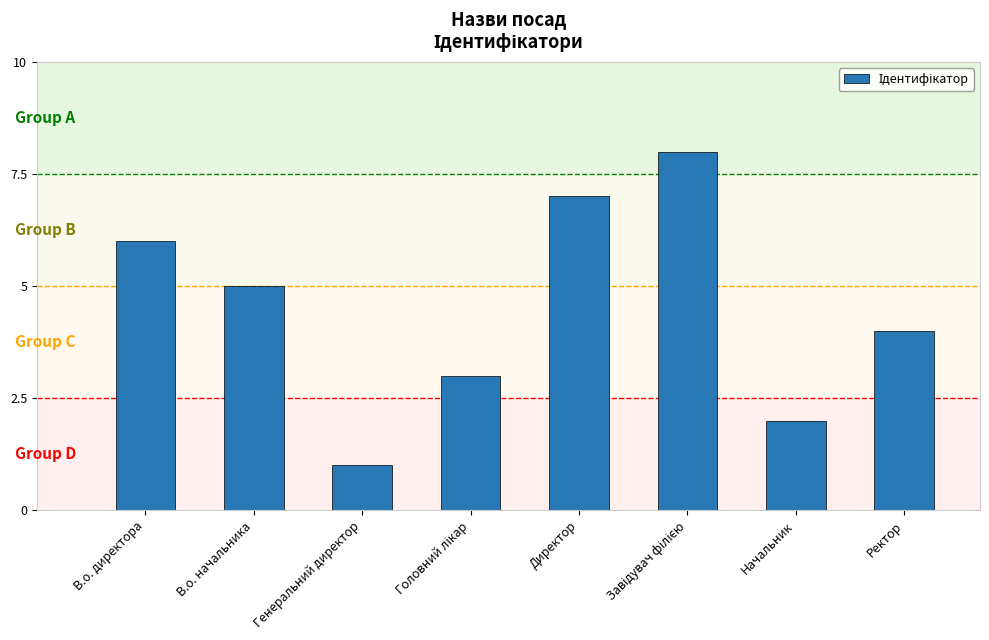

Count the values in the range 3 to 7.

5